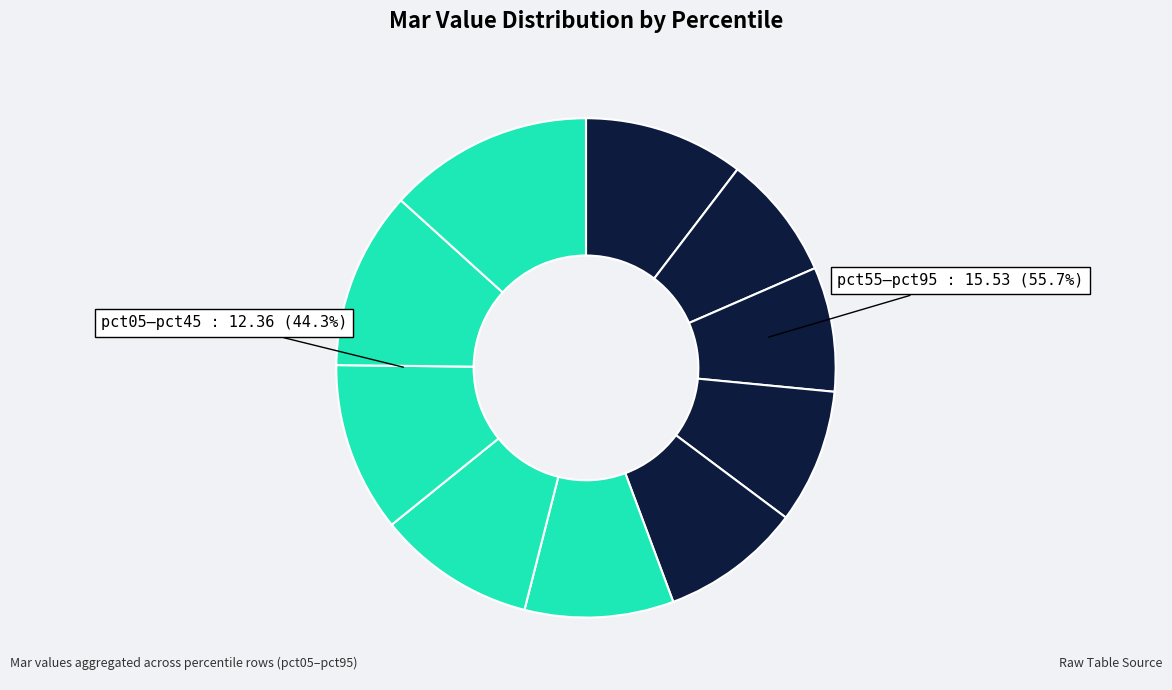

To the nearest percent, what portion does pct35 represent?

9%